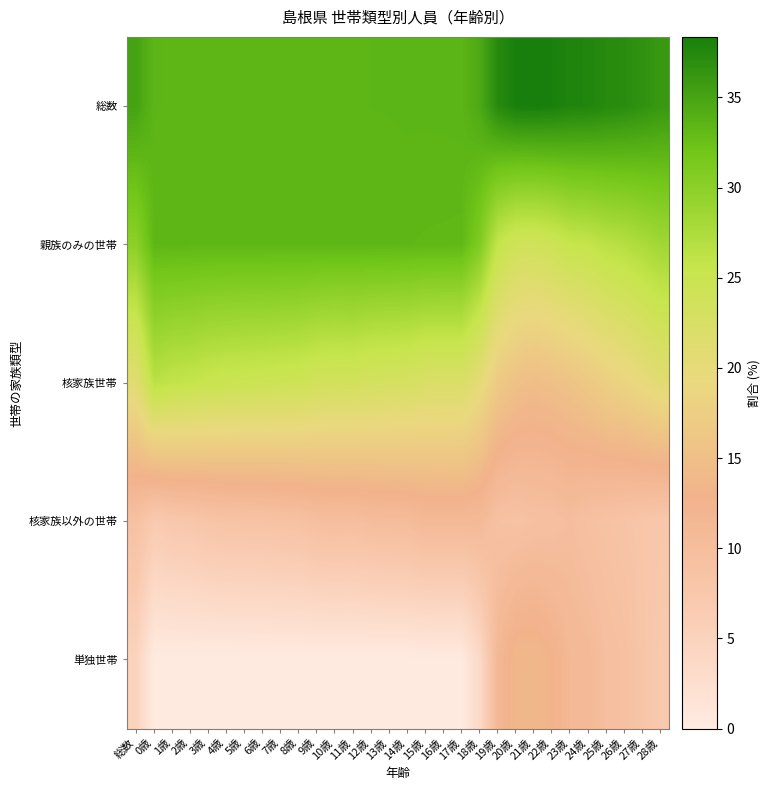

Between 15歳 and 23歳, which is larger?

23歳